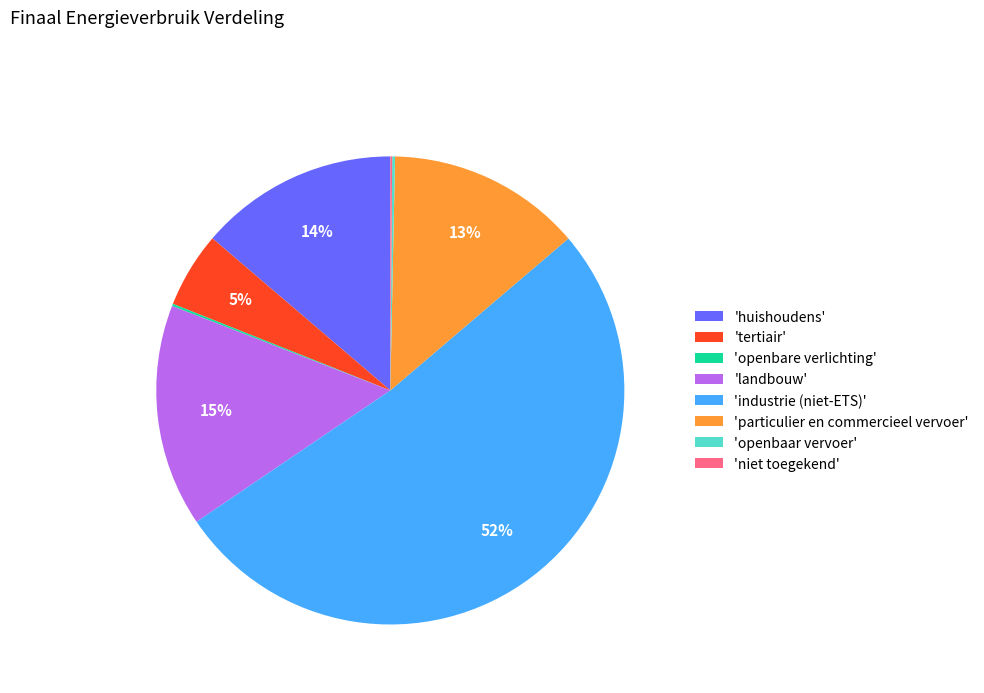

Which category has the biggest portion of the pie?

'industrie (niet-ETS)'